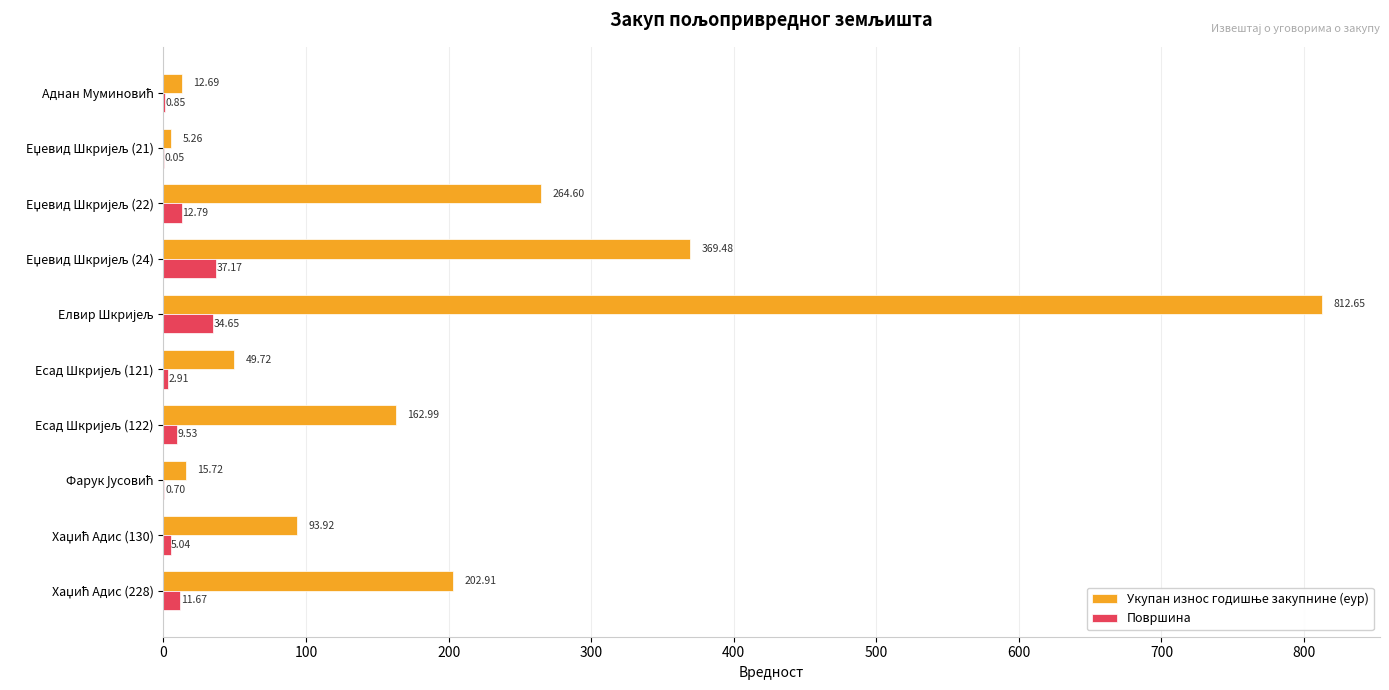

What is the sum of all Површина values?

115.4